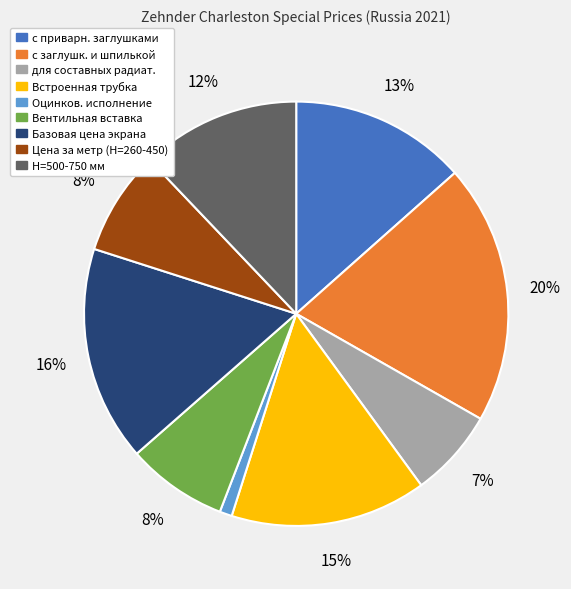

To the nearest percent, what is the average slice percentage?

11%